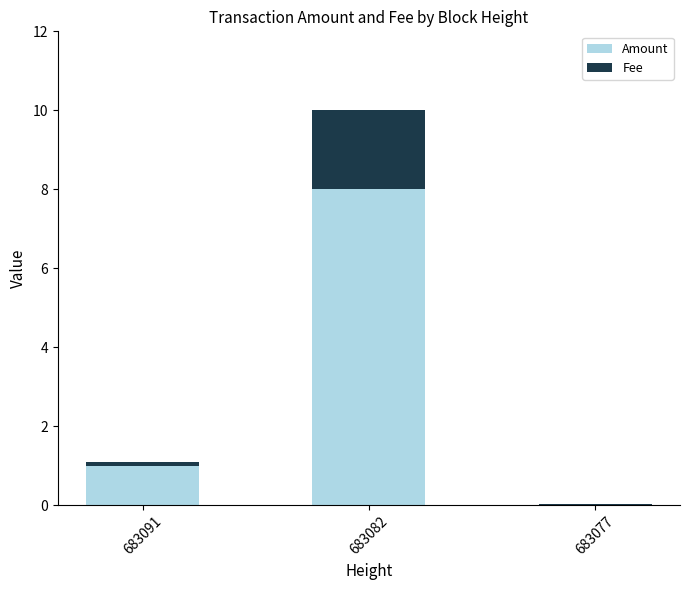

Are the bars grouped side by side (vs. stacked)?

No